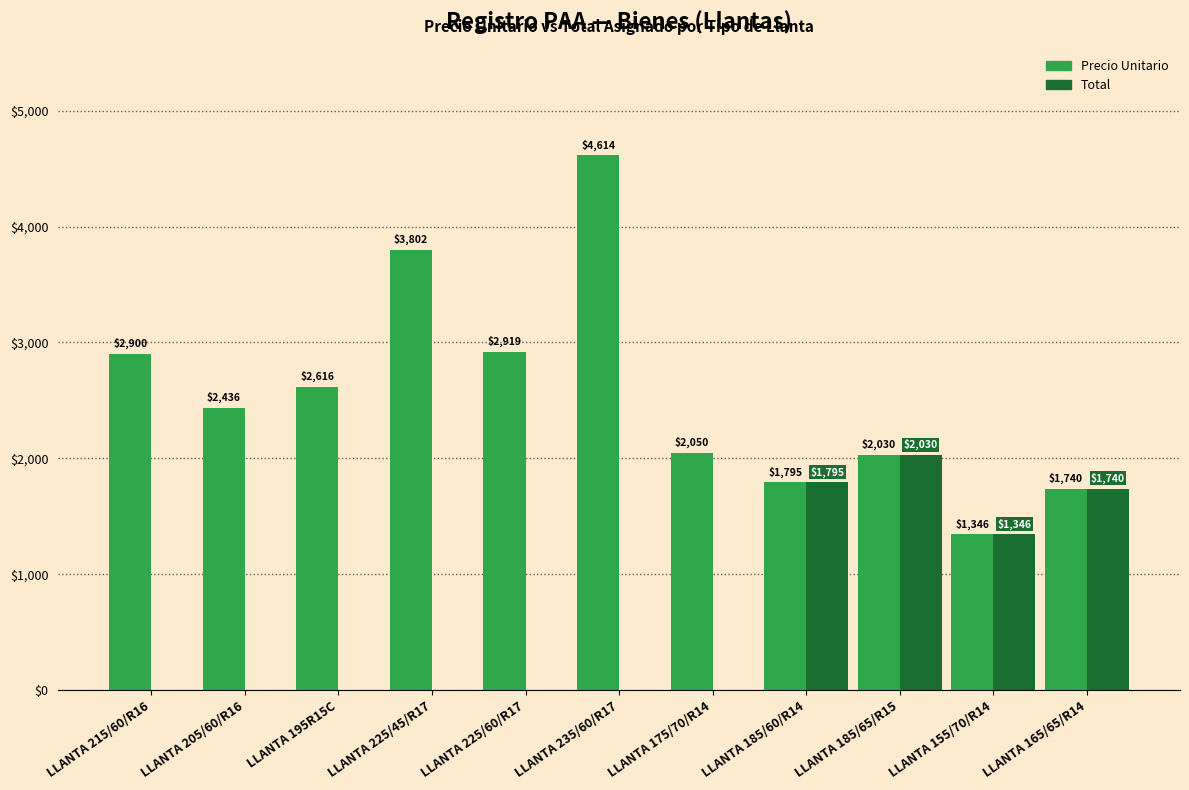

What is the highest value of the Total series?

2030.0